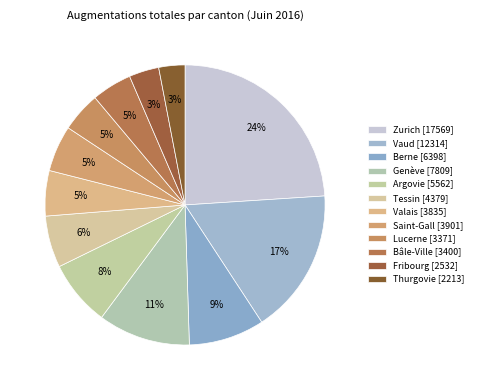

To the nearest percent, what is the difference between the Berne and Fribourg slice percentages?

5%